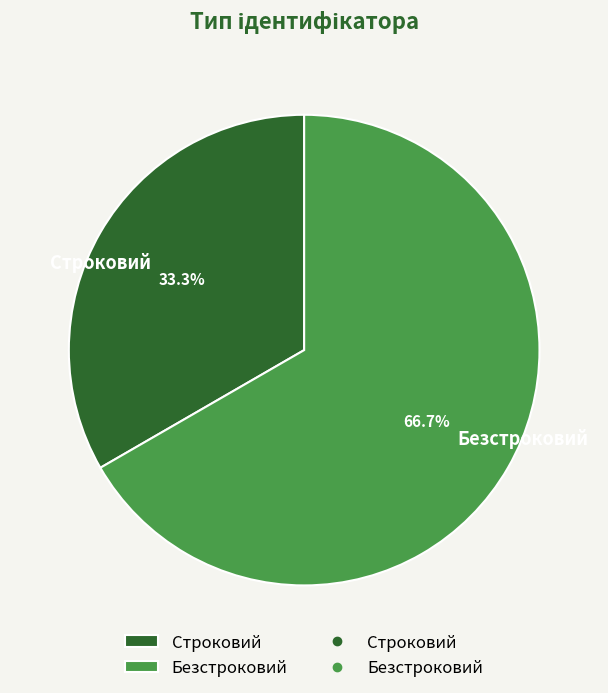

How many segments does this pie chart have?

2